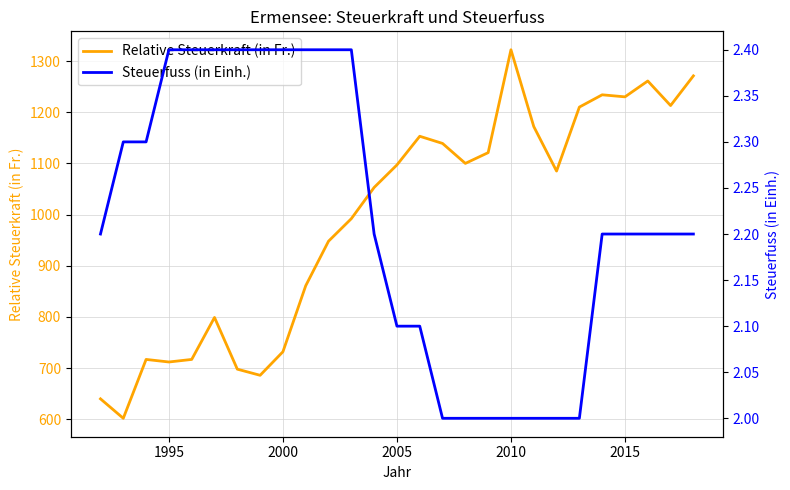

True or false: Relative Steuerkraft (in Fr.) and Steuerfuss (in Einh.) cross at least once.

False